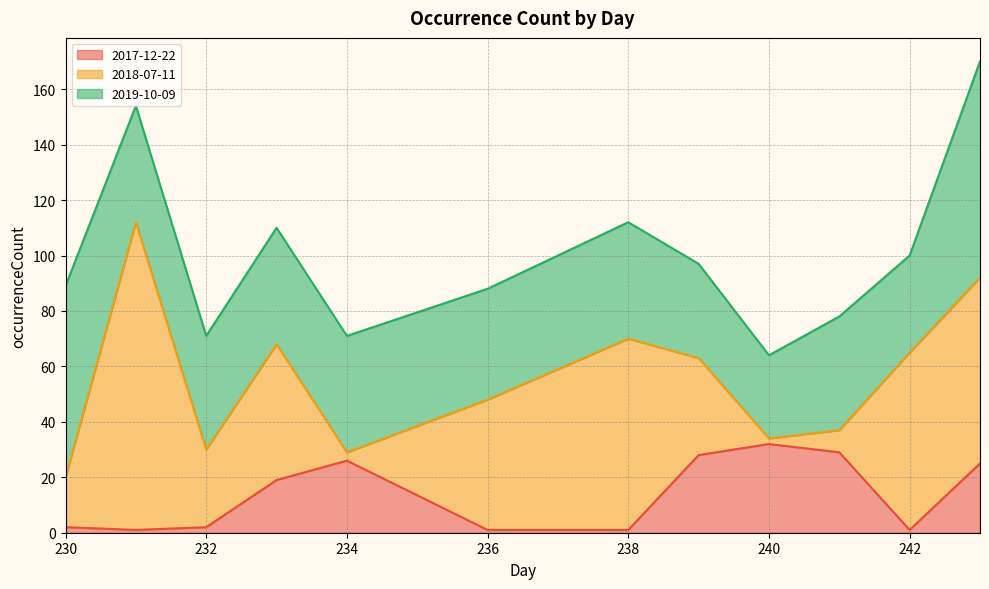

Where is 2019-10-09 nearest to the value 54?

231